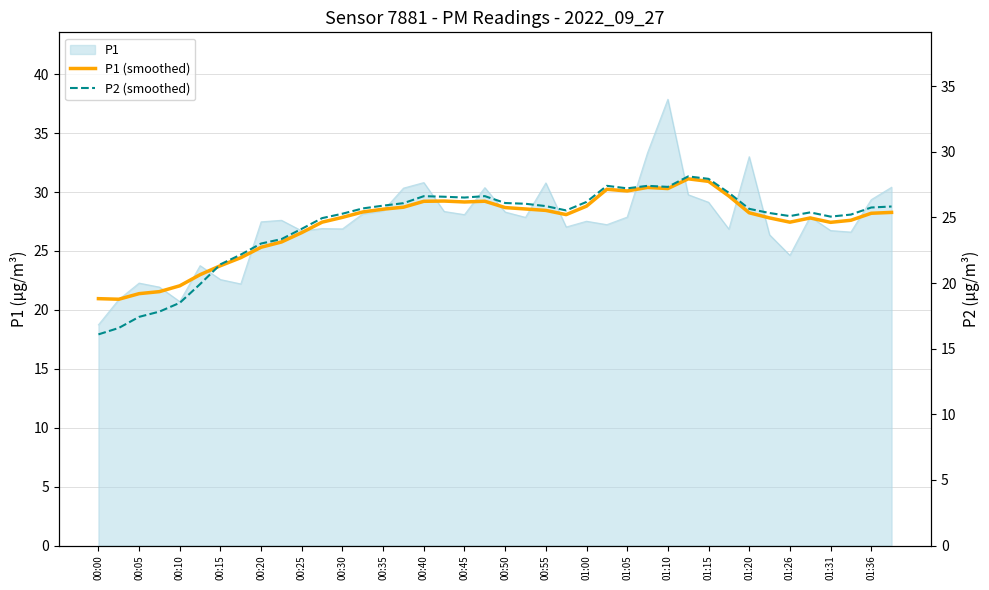

How many interior local valleys does the P2 (smoothed) series have?

6